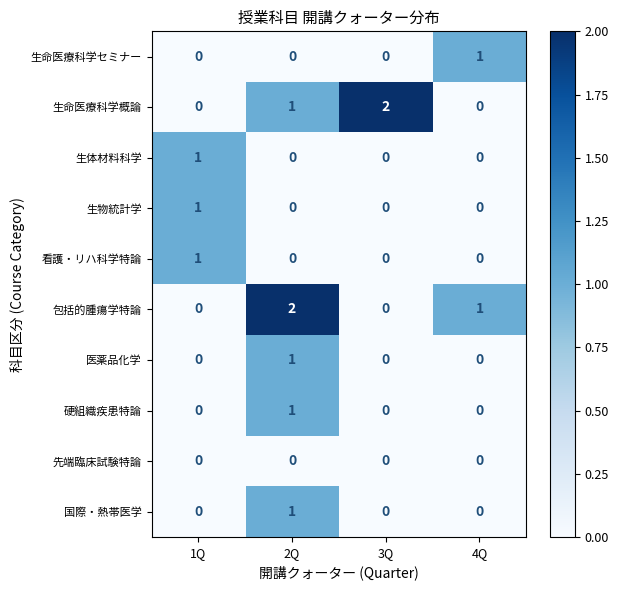

Which series changed the most between 3Q and 4Q?

生命医療科学概論